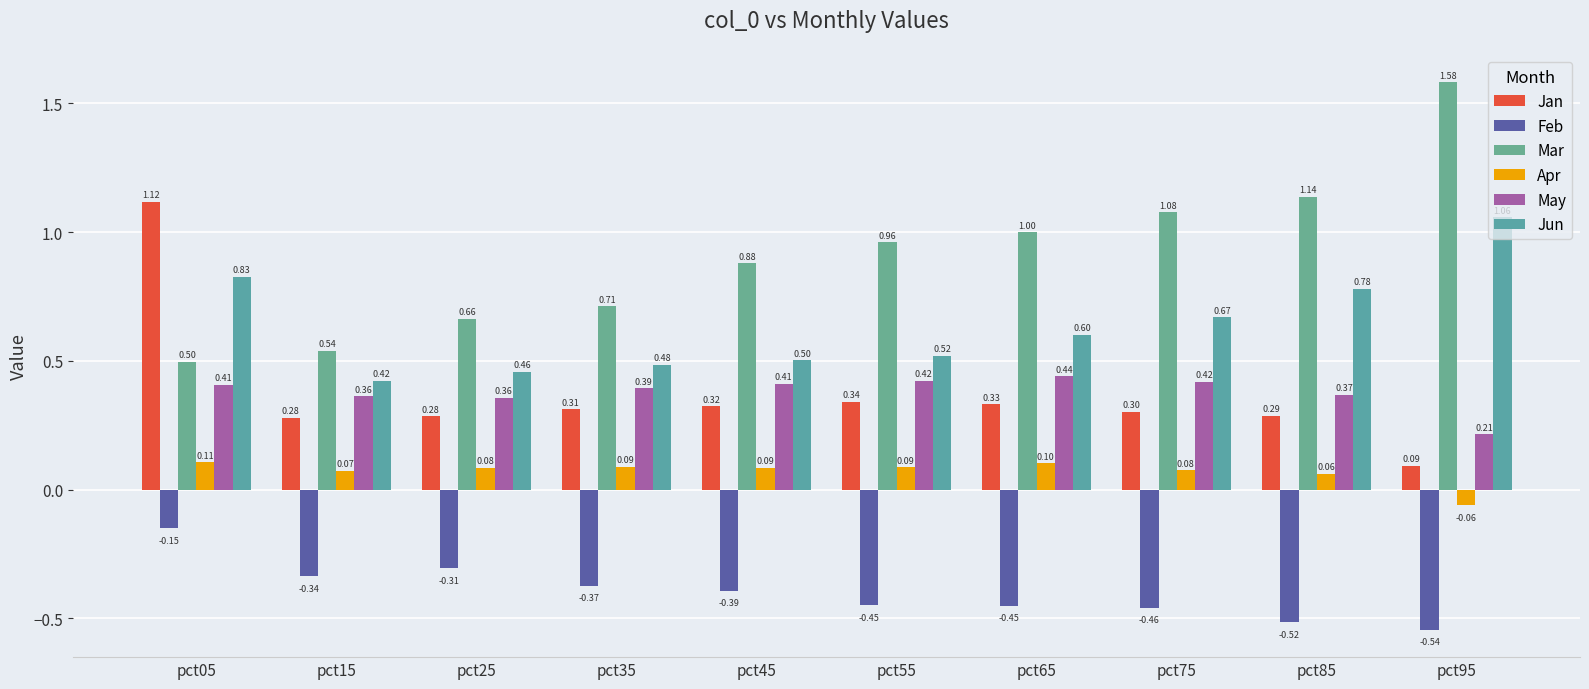

How many bars are there in each group?

6